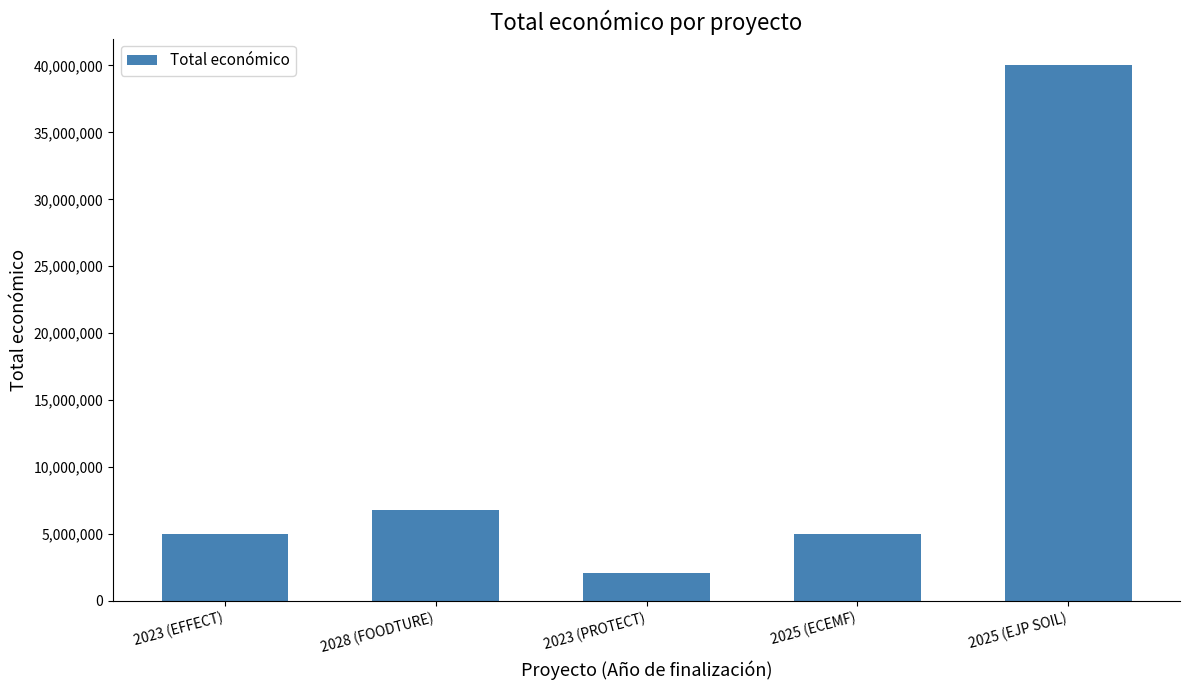

At which category does the chart reach its minimum across all series?

2023 (PROTECT)